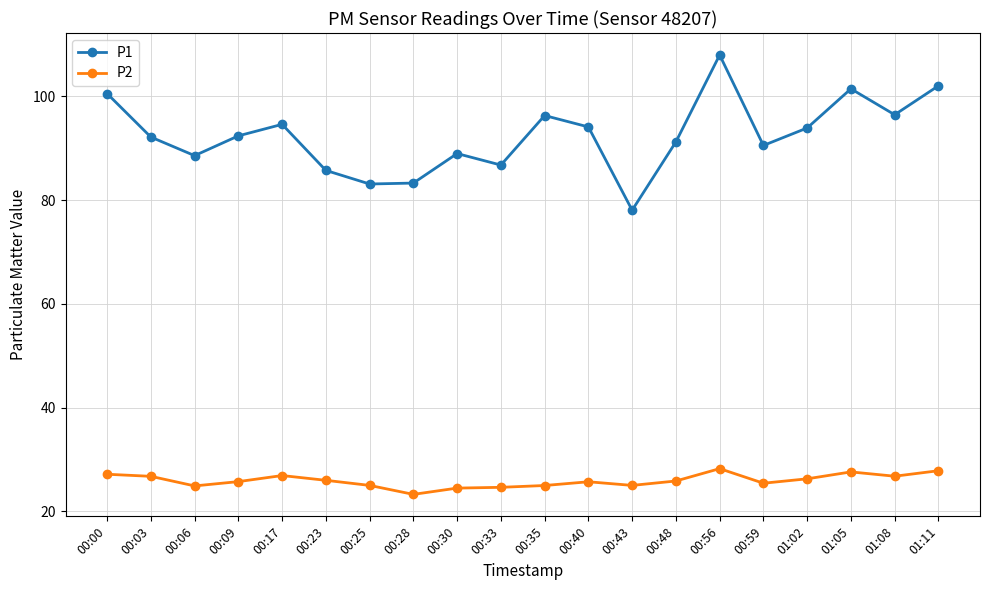

True or false: P2 has more than 1 interior local peaks.

True